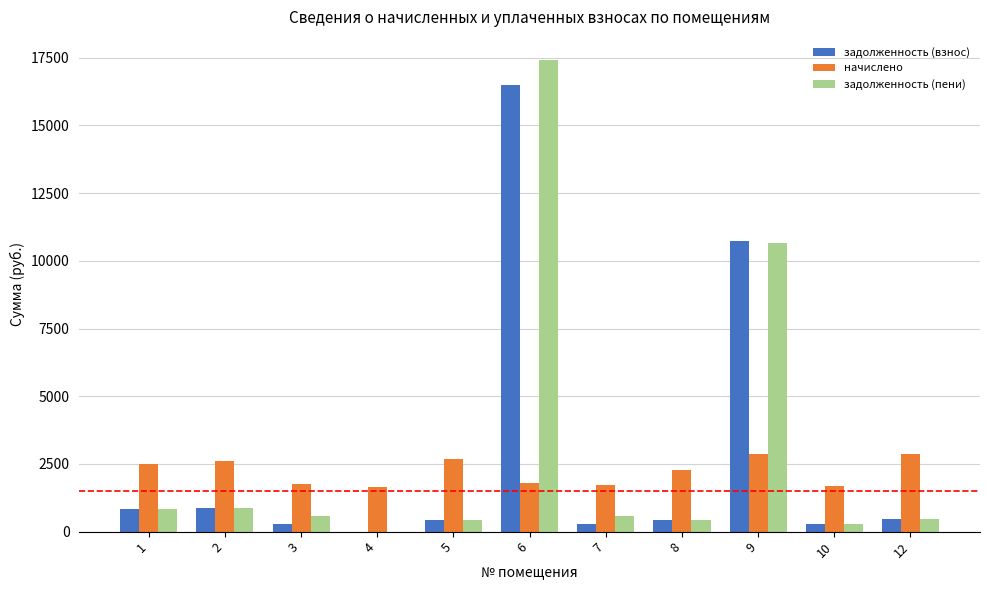

How many values in the начислено series exceed 2293?

6